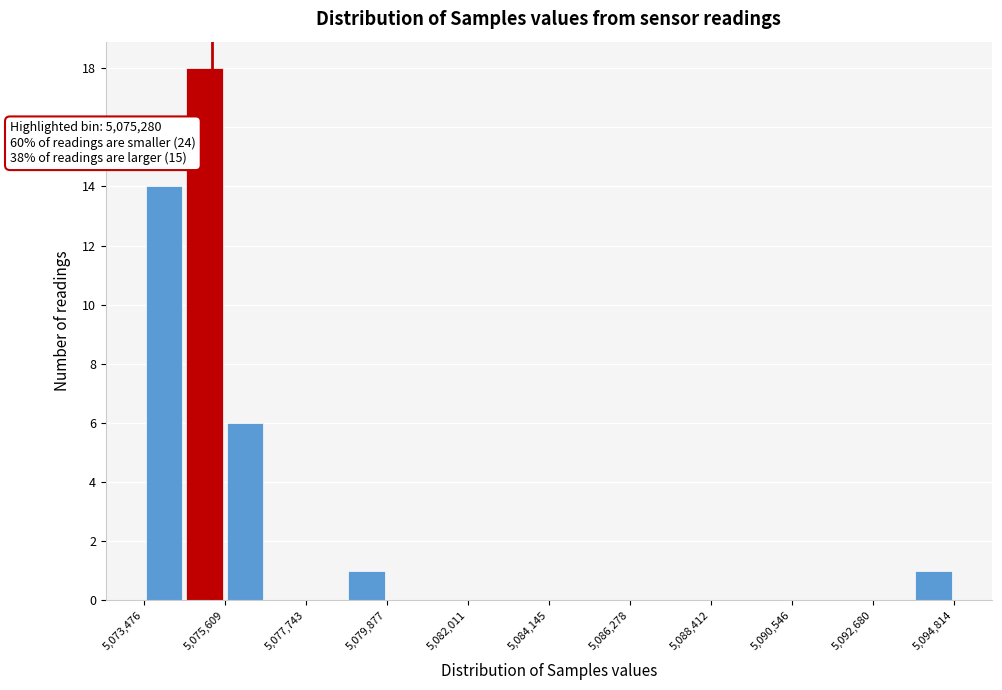

Read against the x-axis, roughly where is the centre of the tallest bar?

5075000